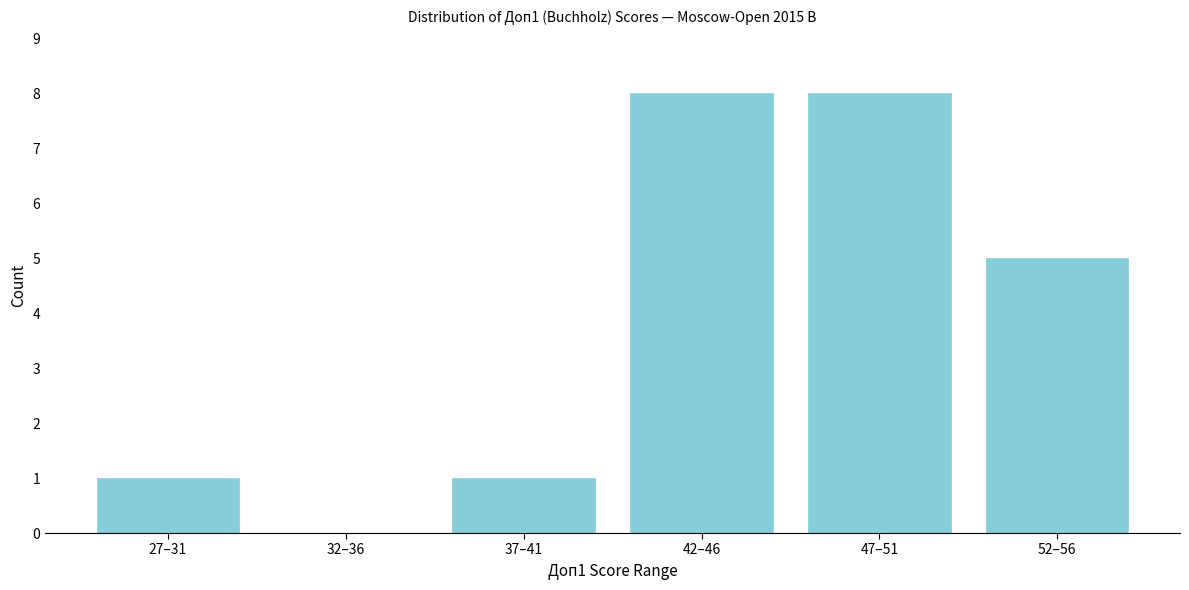

Reading left to right, extract all data points from this chart.

27–31=1	32–36=0	37–41=1	42–46=8	47–51=8	52–56=5